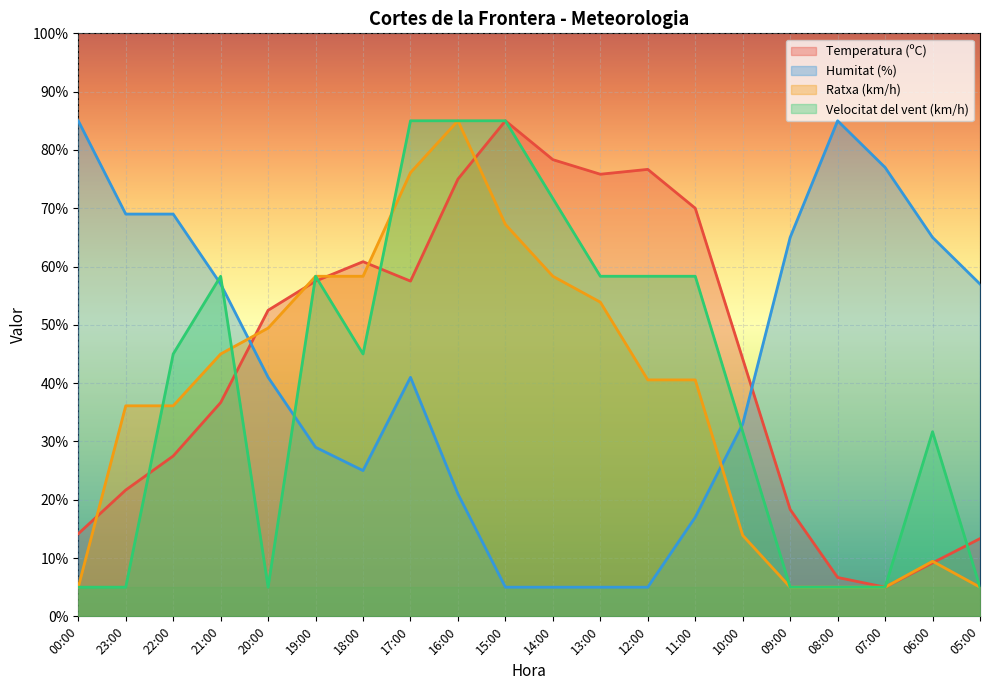

The value of Velocitat del vent (km/h) at 11:00 is 58.3. True or false?

True